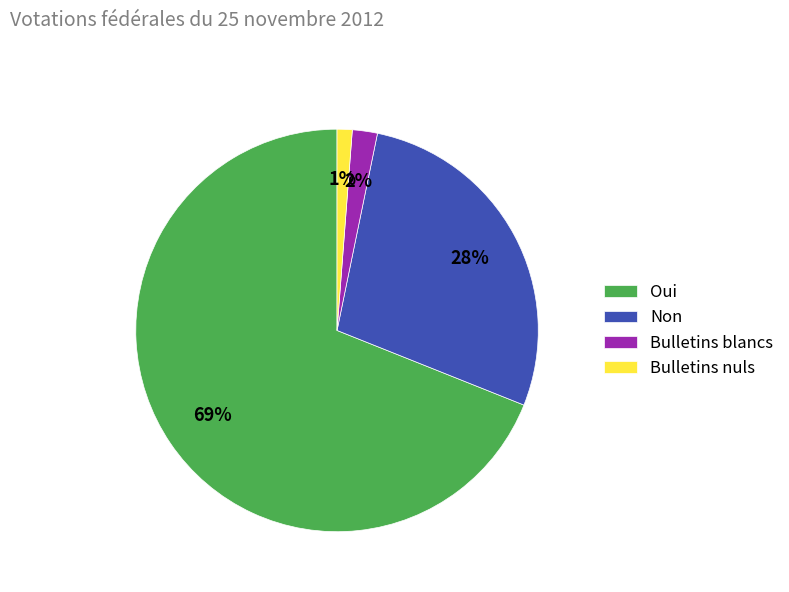

Combined, do Bulletins nuls and Non account for over 50%?

No